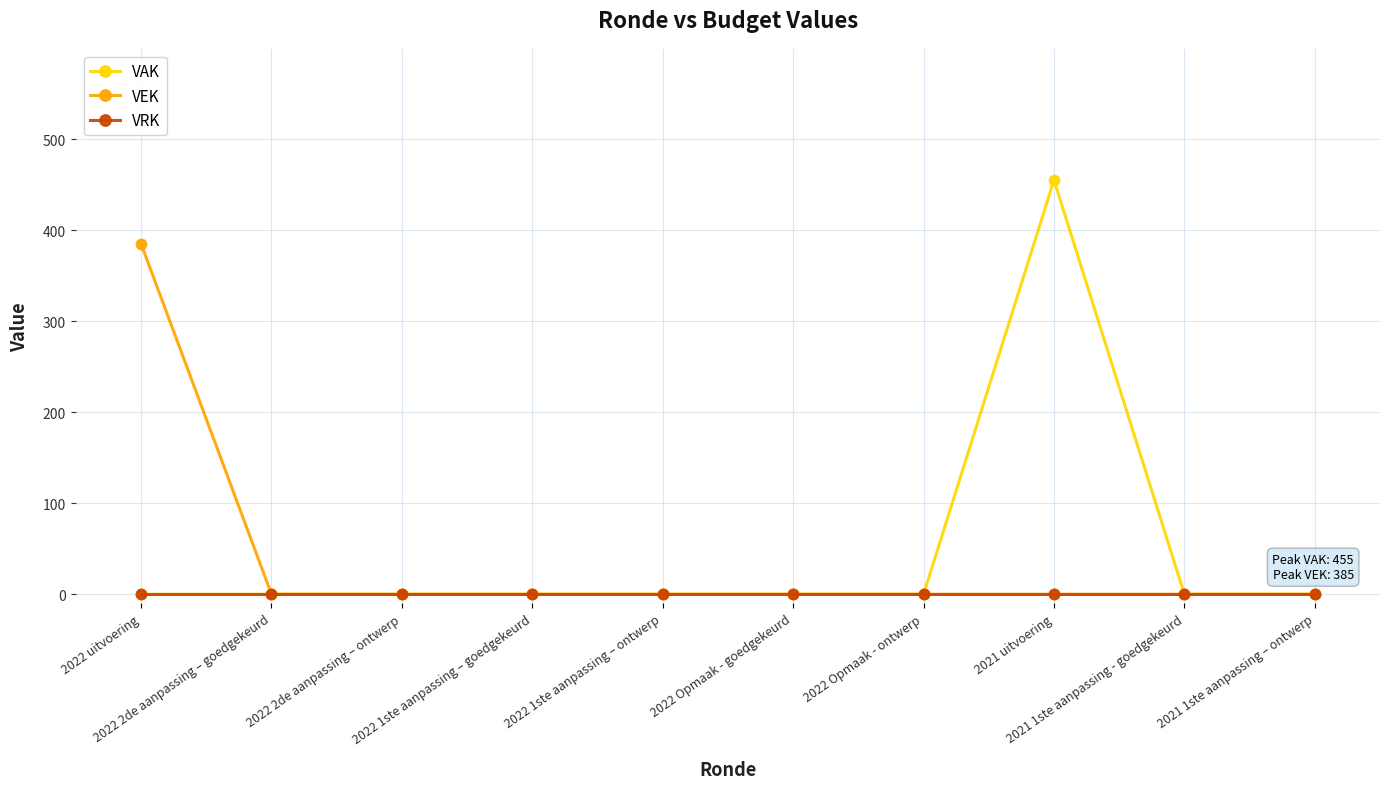

Reading left to right, extract all data points from this chart.

VAK: 2022 uitvoering=0	2022 2de aanpassing – goedgekeurd=0	2022 2de aanpassing – ontwerp=0	2022 1ste aanpassing – goedgekeurd=0	2022 1ste aanpassing – ontwerp=0	2022 Opmaak - goedgekeurd=0	2022 Opmaak - ontwerp=0	2021 uitvoering=455	2021 1ste aanpassing - goedgekeurd=0	2021 1ste aanpassing – ontwerp=0
VEK: 2022 uitvoering=385	2022 2de aanpassing – goedgekeurd=0	2022 2de aanpassing – ontwerp=0	2022 1ste aanpassing – goedgekeurd=0	2022 1ste aanpassing – ontwerp=0	2022 Opmaak - goedgekeurd=0	2022 Opmaak - ontwerp=0	2021 uitvoering=0	2021 1ste aanpassing - goedgekeurd=0	2021 1ste aanpassing – ontwerp=0
VRK: 2022 uitvoering=0	2022 2de aanpassing – goedgekeurd=0	2022 2de aanpassing – ontwerp=0	2022 1ste aanpassing – goedgekeurd=0	2022 1ste aanpassing – ontwerp=0	2022 Opmaak - goedgekeurd=0	2022 Opmaak - ontwerp=0	2021 uitvoering=0	2021 1ste aanpassing - goedgekeurd=0	2021 1ste aanpassing – ontwerp=0